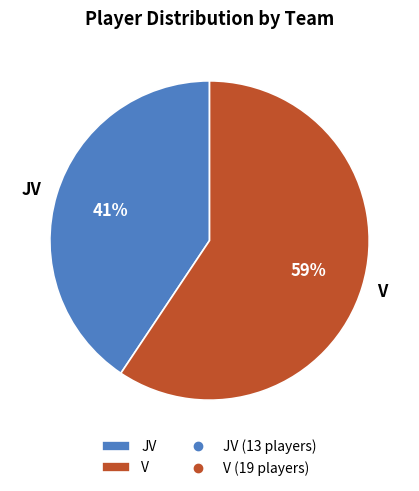

Do V and JV together represent more than half of the pie?

Yes